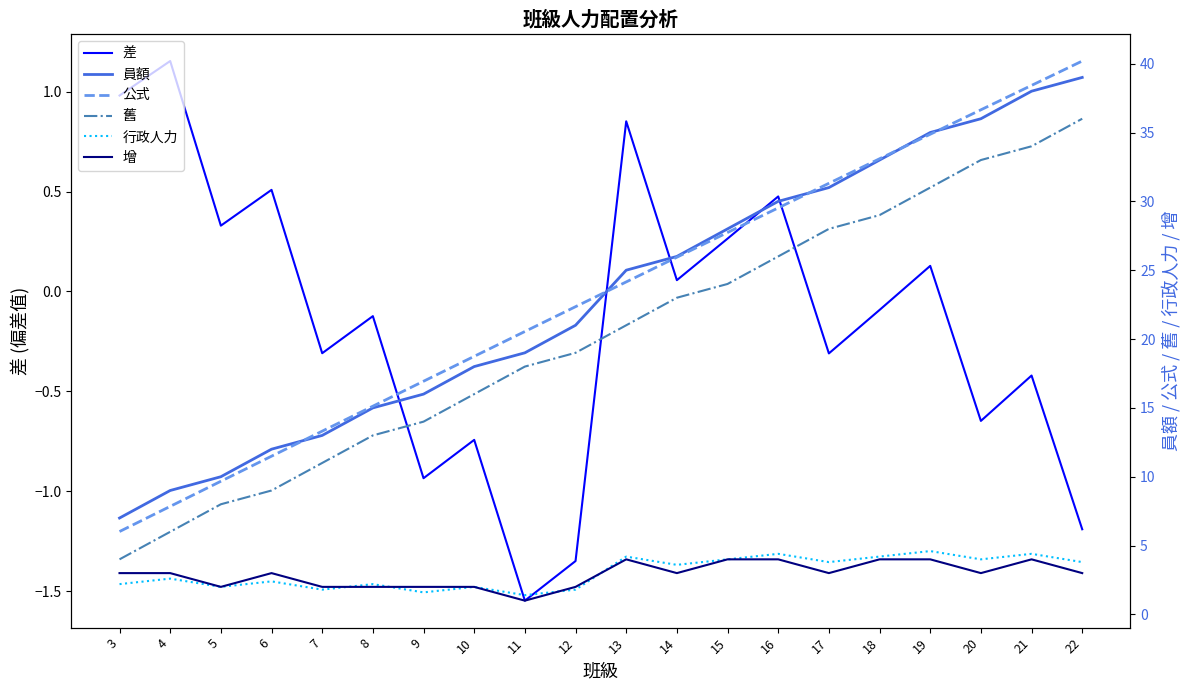

Reading left to right, what are all the values shown in this chart?

差: 3=1.0	4=1.2	5=0.3	6=0.5	7=-0.3	8=-0.1	9=-0.9	10=-0.7	11=-1.5	12=-1.3	13=0.9	14=0.1	15=0.3	16=0.5	17=-0.3	18=-0.1	19=0.1	20=-0.6	21=-0.4	22=-1.2
員額: 3=7.0	4=9.0	5=10.0	6=12.0	7=13.0	8=15.0	9=16.0	10=18.0	11=19.0	12=21.0	13=25.0	14=26.0	15=28.0	16=30.0	17=31.0	18=33.0	19=35.0	20=36.0	21=38.0	22=39.0
公式: 3=6.0	4=7.8	5=9.7	6=11.5	7=13.3	8=15.1	9=16.9	10=18.7	11=20.5	12=22.3	13=24.1	14=25.9	15=27.7	16=29.5	17=31.3	18=33.1	19=34.9	20=36.6	21=38.4	22=40.2
舊: 3=4.0	4=6.0	5=8.0	6=9.0	7=11.0	8=13.0	9=14.0	10=16.0	11=18.0	12=19.0	13=21.0	14=23.0	15=24.0	16=26.0	17=28.0	18=29.0	19=31.0	20=33.0	21=34.0	22=36.0
行政人力: 3=2.2	4=2.6	5=2.0	6=2.4	7=1.8	8=2.2	9=1.6	10=2.0	11=1.4	12=1.8	13=4.2	14=3.6	15=4.0	16=4.4	17=3.8	18=4.2	19=4.6	20=4.0	21=4.4	22=3.8
增: 3=3.0	4=3.0	5=2.0	6=3.0	7=2.0	8=2.0	9=2.0	10=2.0	11=1.0	12=2.0	13=4.0	14=3.0	15=4.0	16=4.0	17=3.0	18=4.0	19=4.0	20=3.0	21=4.0	22=3.0